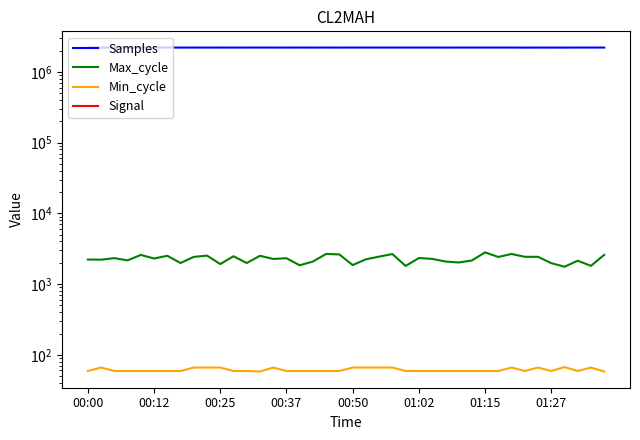

How many data points in Signal are above -21?

3